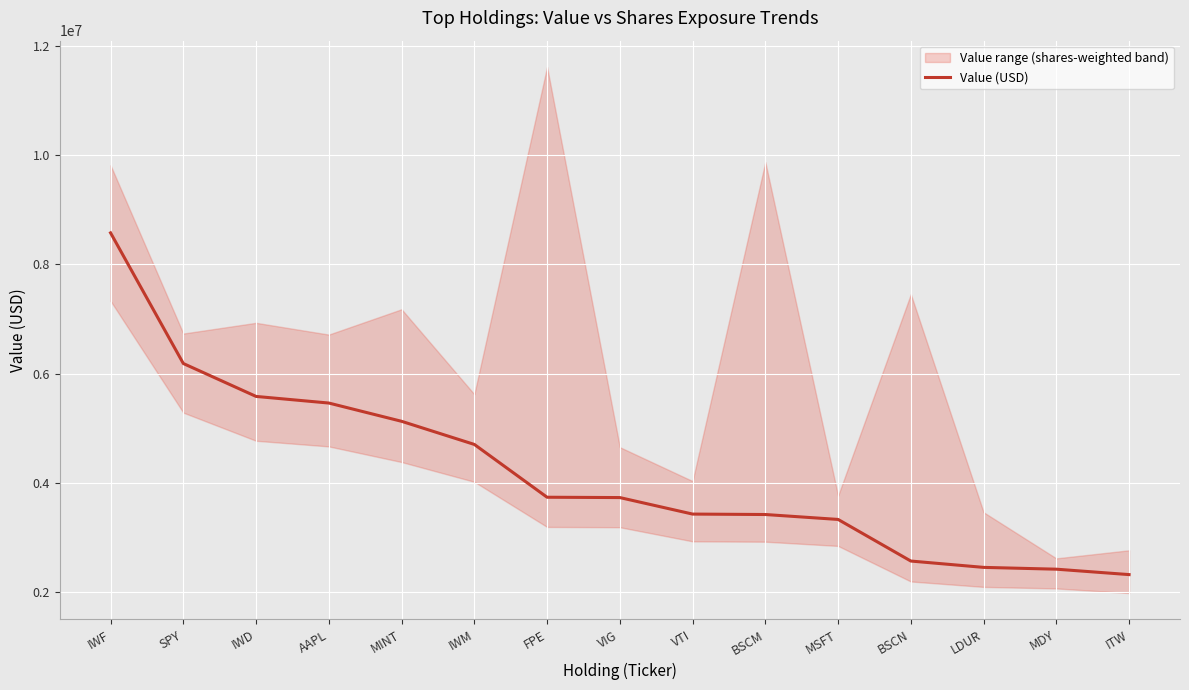

At which label does the data first exceed 3736000?

IWF